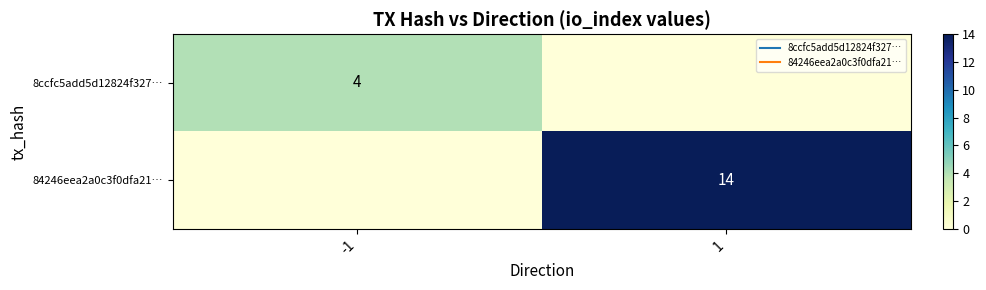

Rank the series by their maximum value, from highest to lowest.

84246eea2a0c3f0dfa21…, 8ccfc5add5d12824f327…